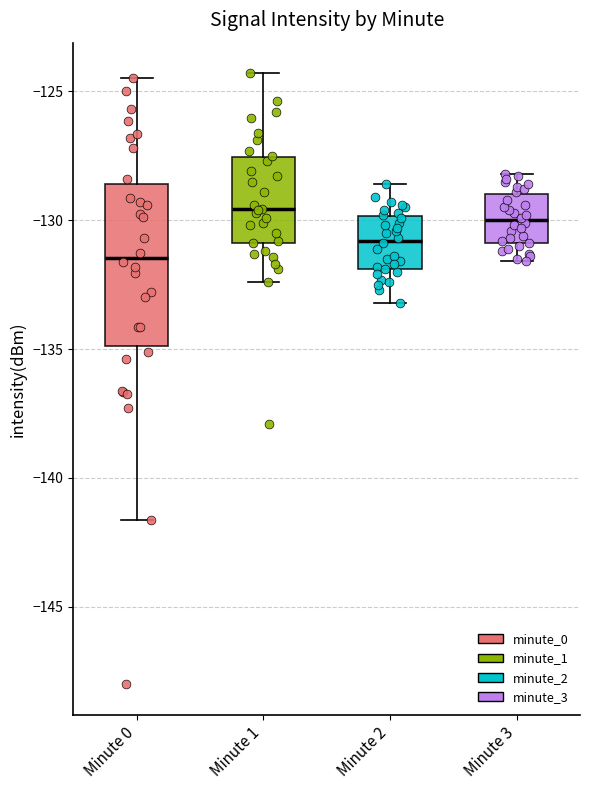

Where is the upper edge of the box for Minute 3 on the y-axis? The values are not printed on the chart, so give them approximately, as read against the axis.

-129.0